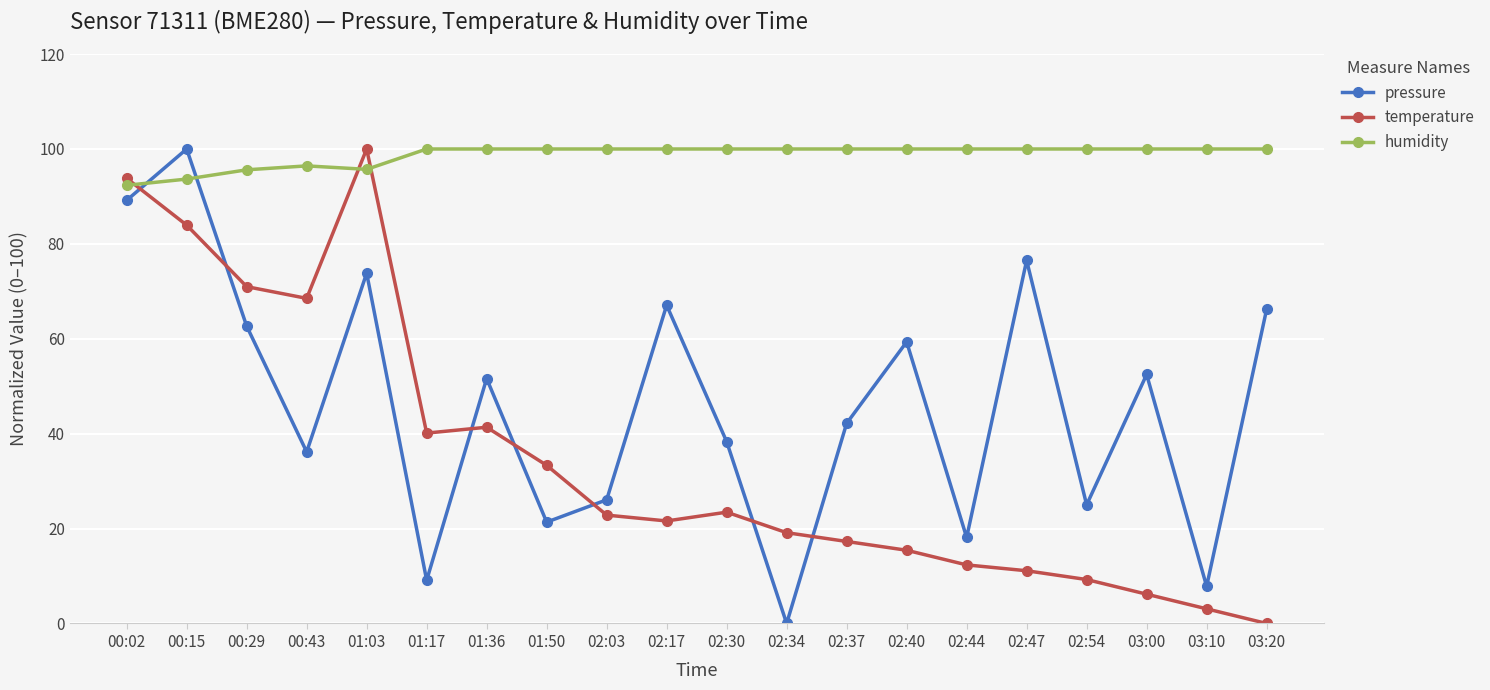

At which category does temperature reach its first local peak?

01:03